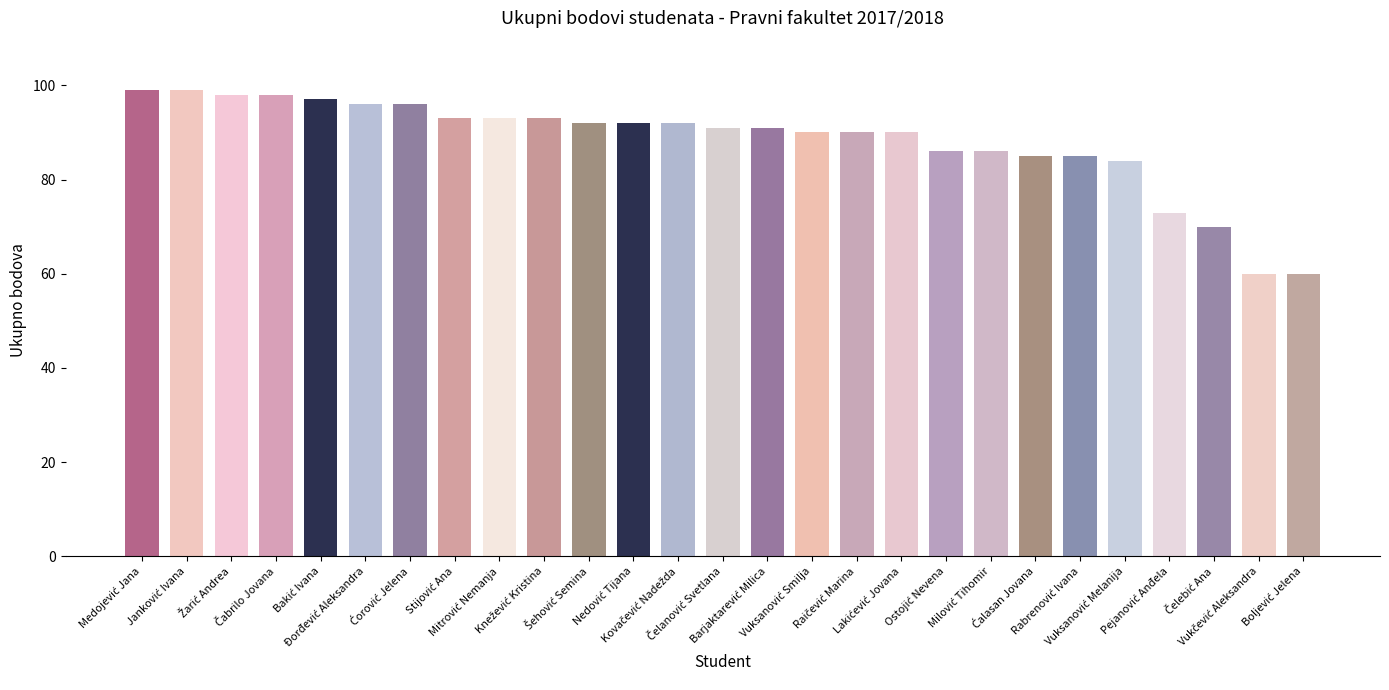

What is the sum of all values?

2379